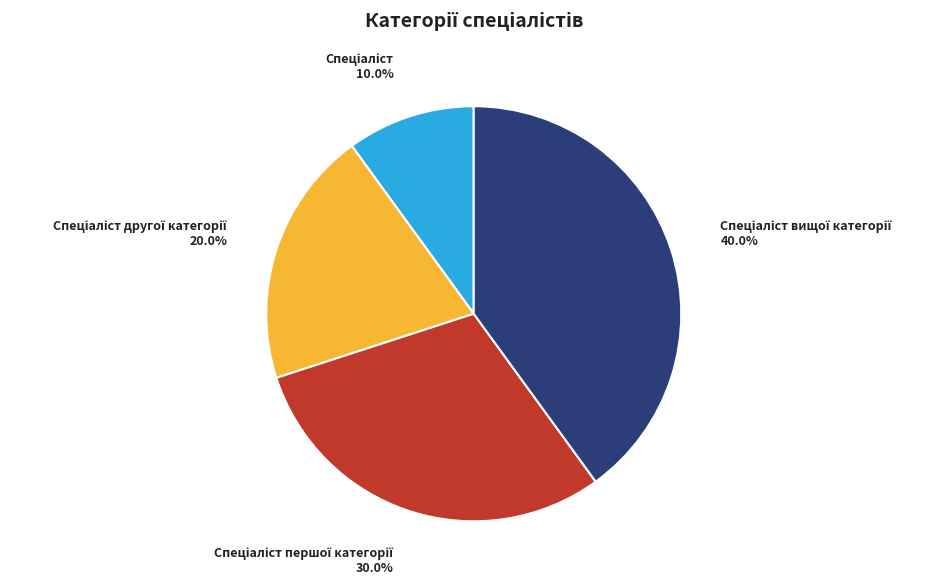

Is there a majority slice in this chart?

No